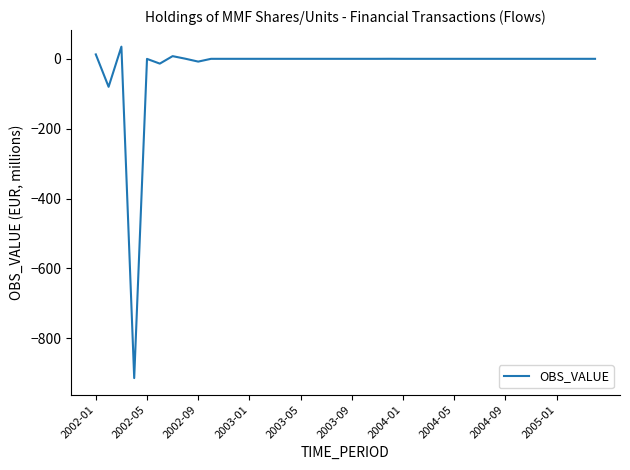

What is the maximum value shown in the chart?

34.8